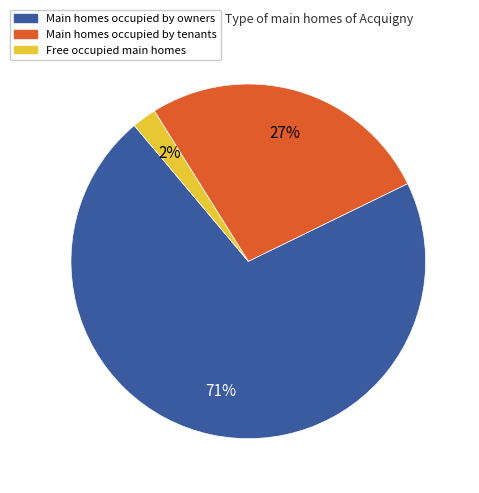

Is there any slice that represents more than half of the pie?

Yes